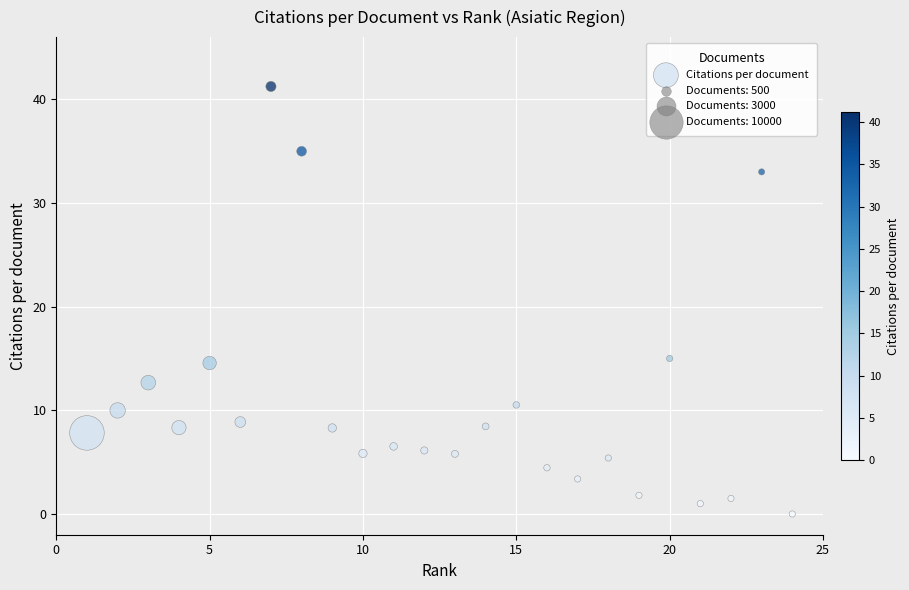

What is the range of X values (max minus min)?

23.0